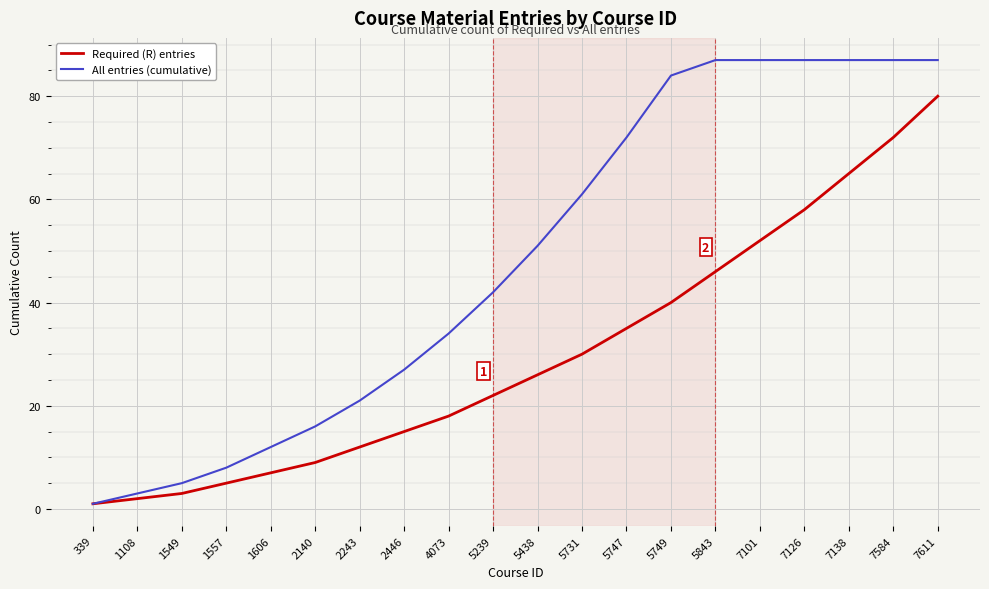

Which series has the largest total across all categories?

All entries (cumulative)